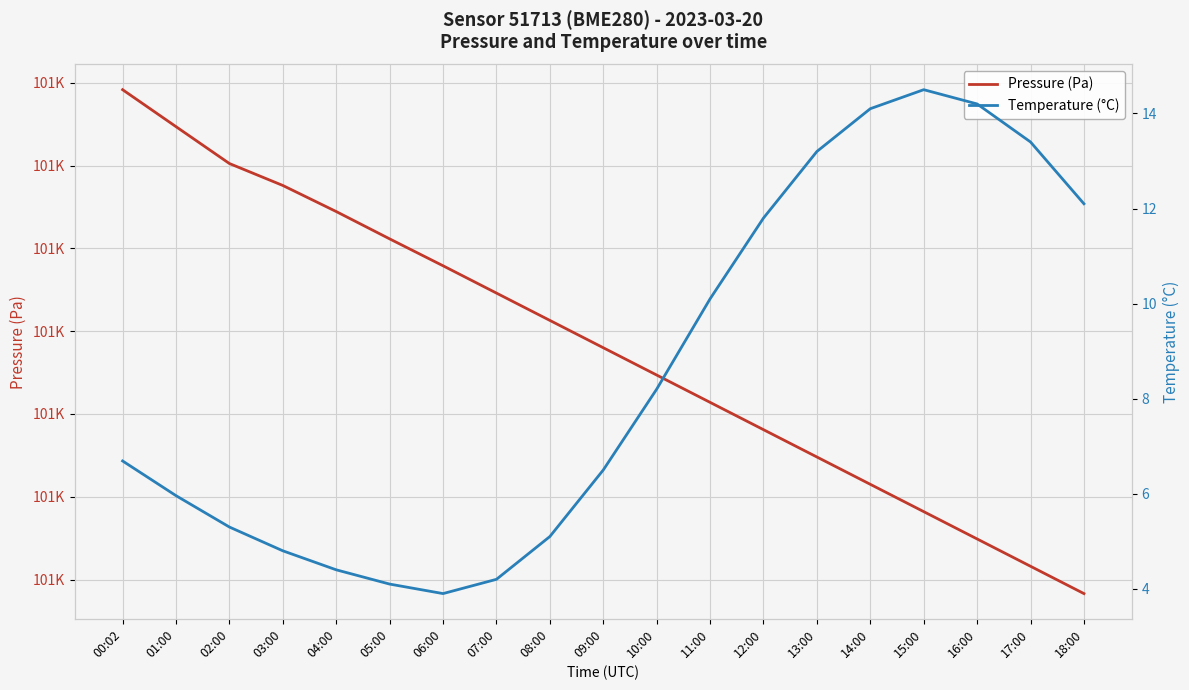

What is the value of the Pressure (Pa) point at the 10th from the left?

101136.0